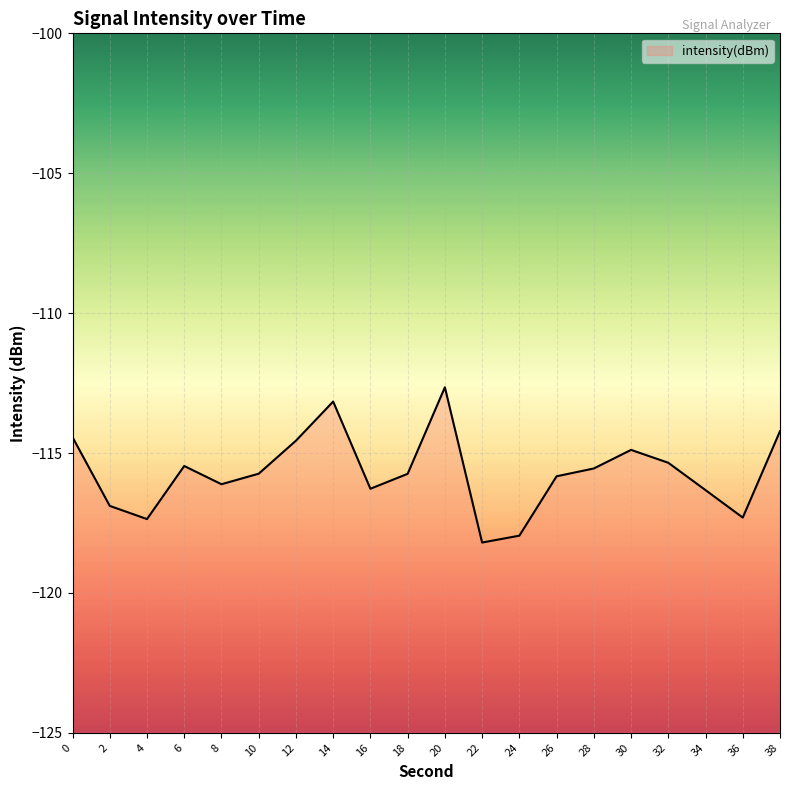

What is the average value?

-115.7